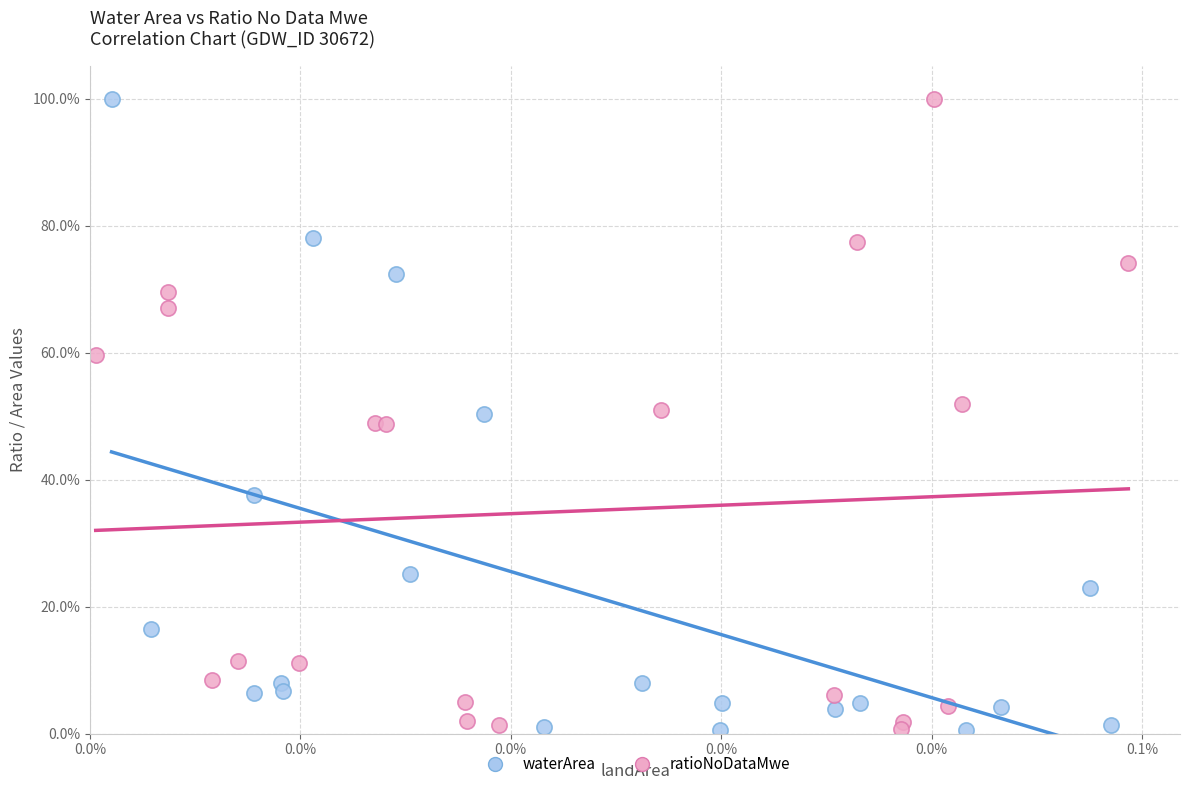

What are all the series names shown in the legend?

waterArea, ratioNoDataMwe